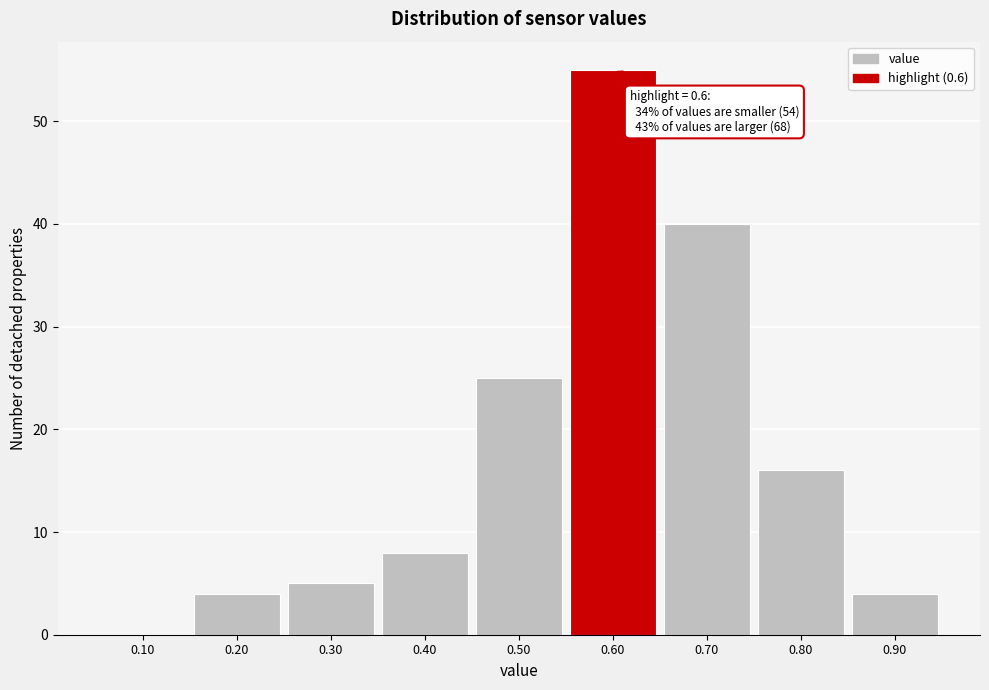

Over which range of the x-axis is the bar tallest?

0.55 to 0.65